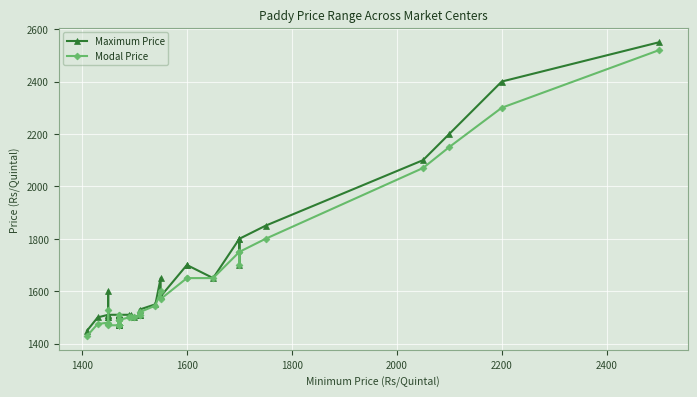

What are all the series names shown in the legend?

Maximum Price, Modal Price